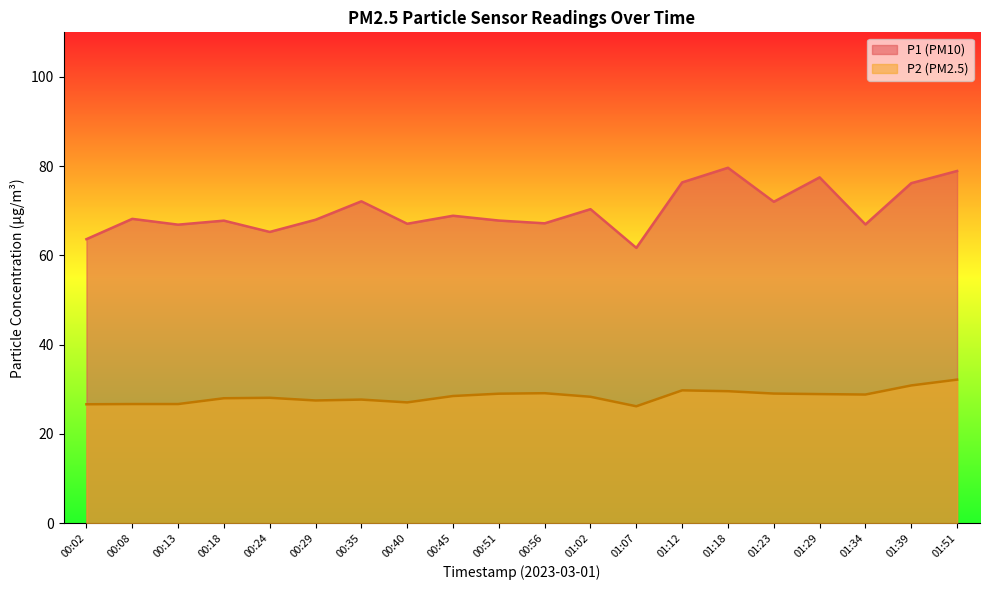

What is the value of the P1 point at the 18th from the left?

67.0